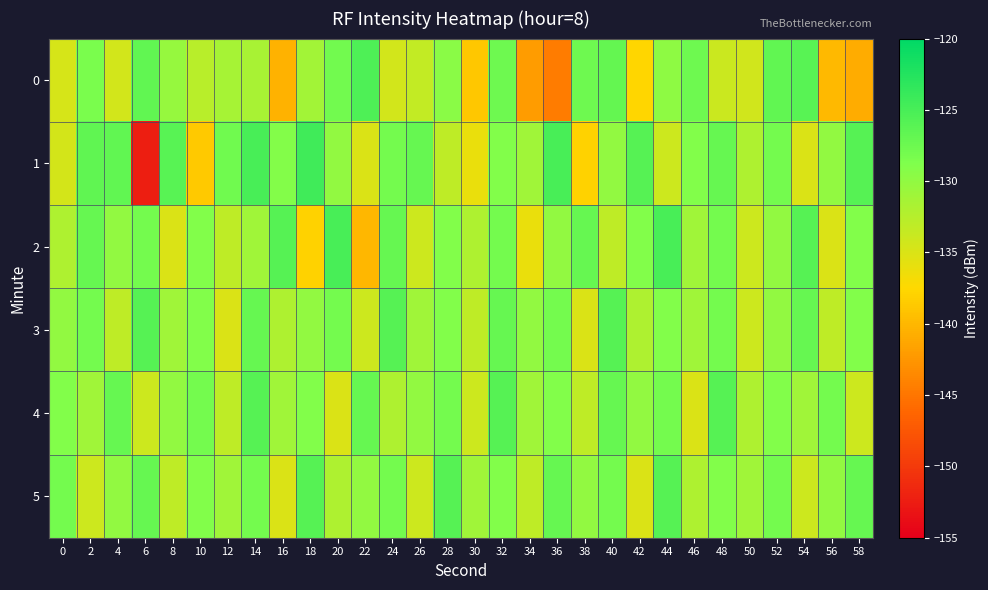

At which category is the sum across all series the highest?

32